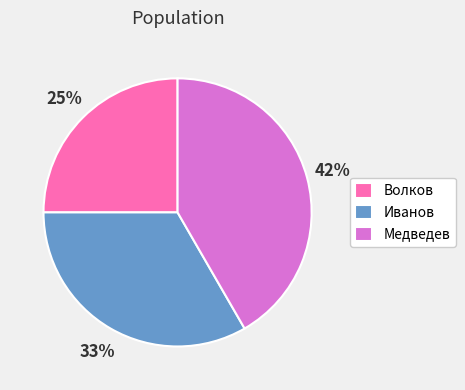

To the nearest percent, what is the difference between the Иванов and Волков slice percentages?

8%